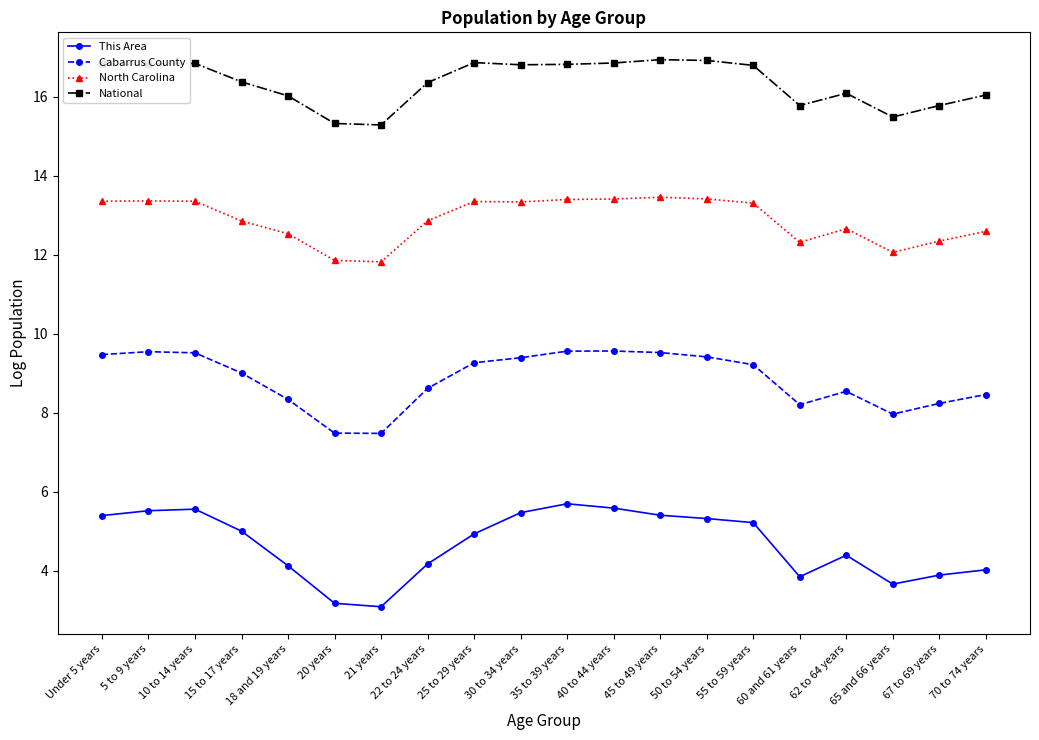

What is the approximate value of Cabarrus County at 65 and 66 years?

8.0